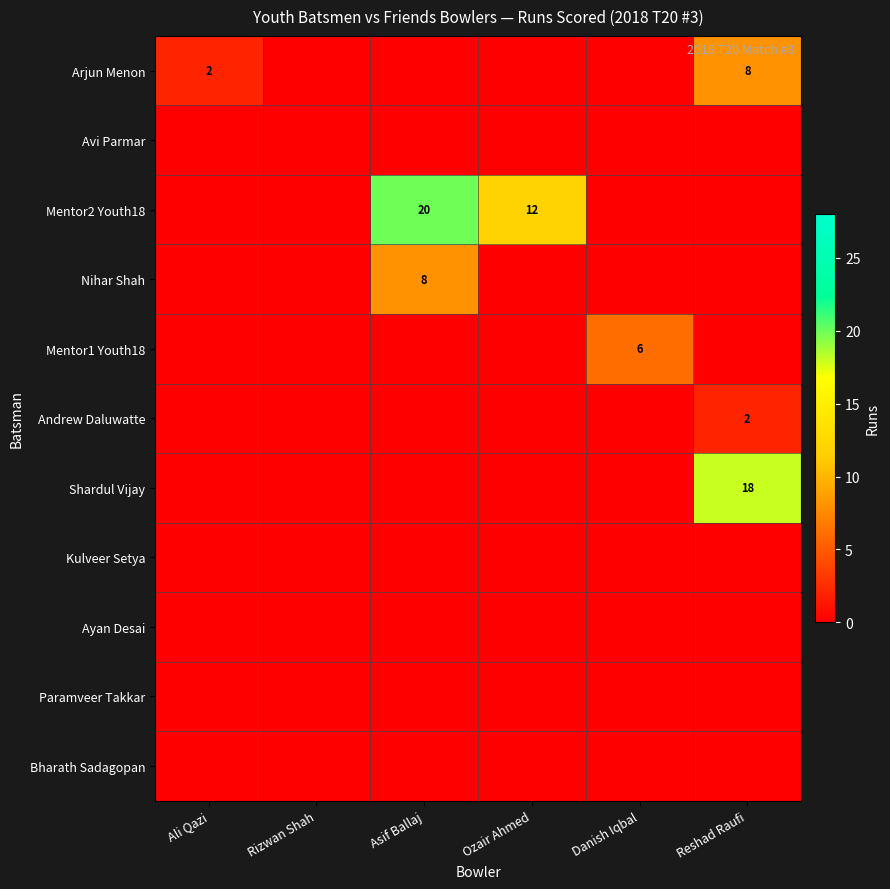

The value of Shardul Vijay at Reshad Raufi is 18. True or false?

True